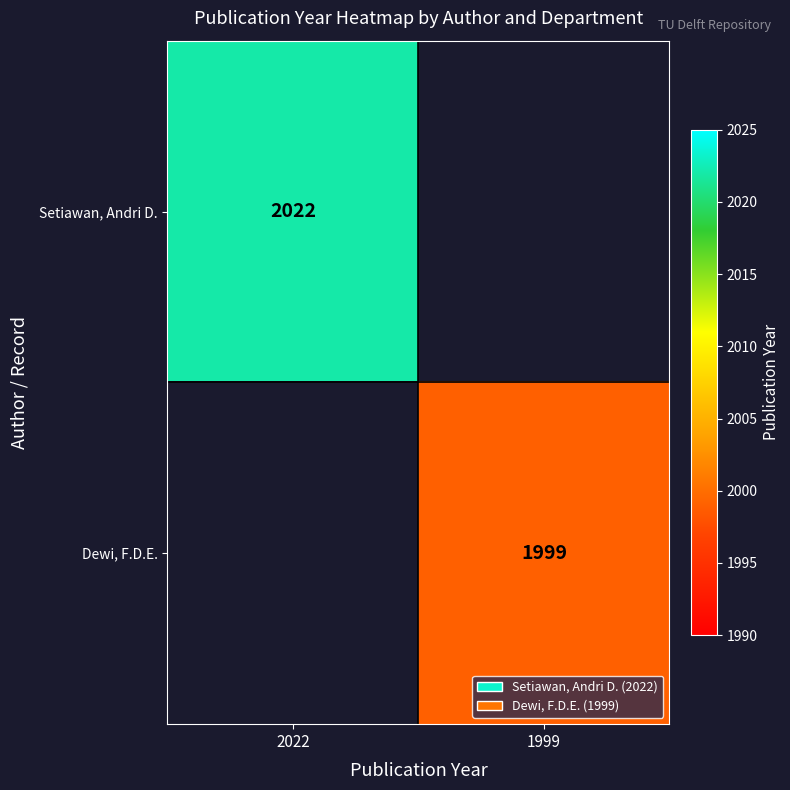

True or false: Setiawan, Andri D. has a value of 2022 at 2022.

True